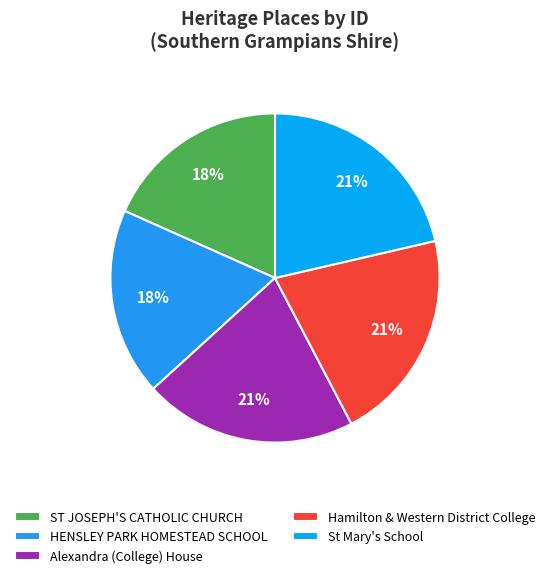

How many slices are in this pie chart?

5